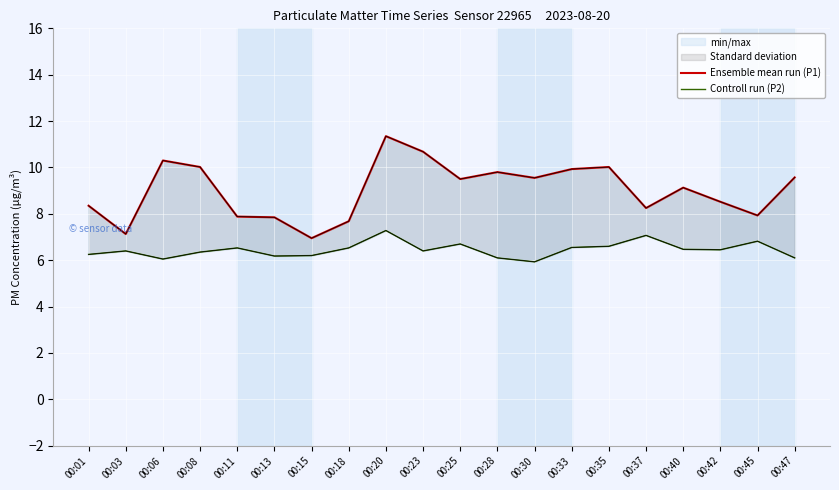

The value of Controll run (P2) at 00:45 is 6.8. True or false?

True